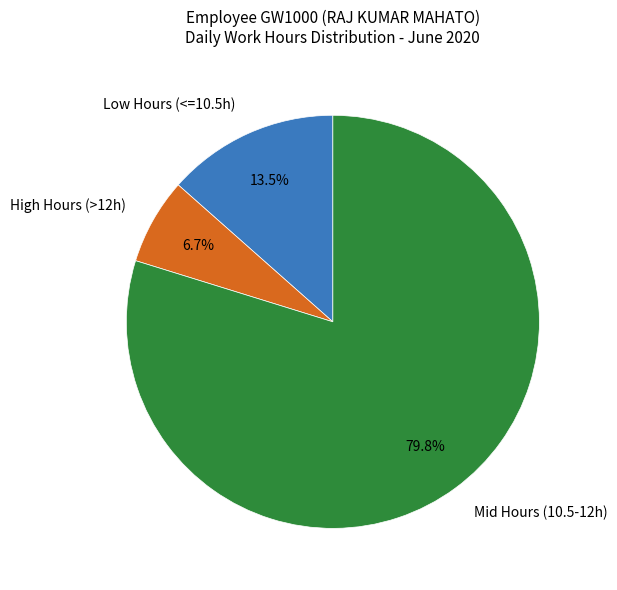

Rank the categories by value from lowest to highest.

High Hours (>12h), Low Hours (<=10.5h), Mid Hours (10.5-12h)